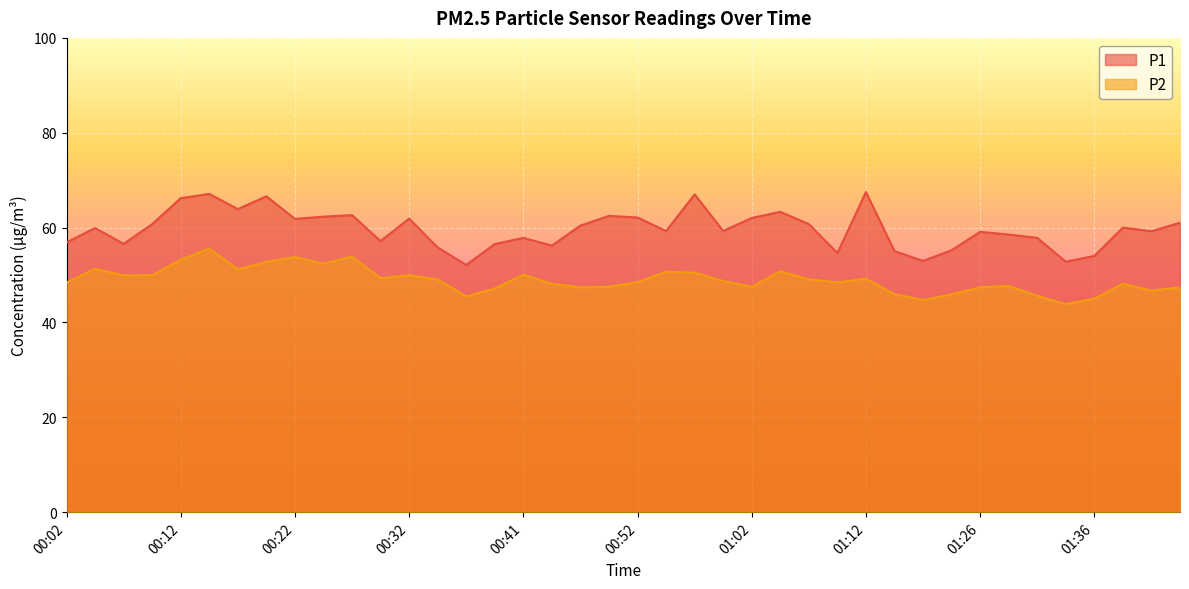

Where is the first local minimum for P2?

00:07